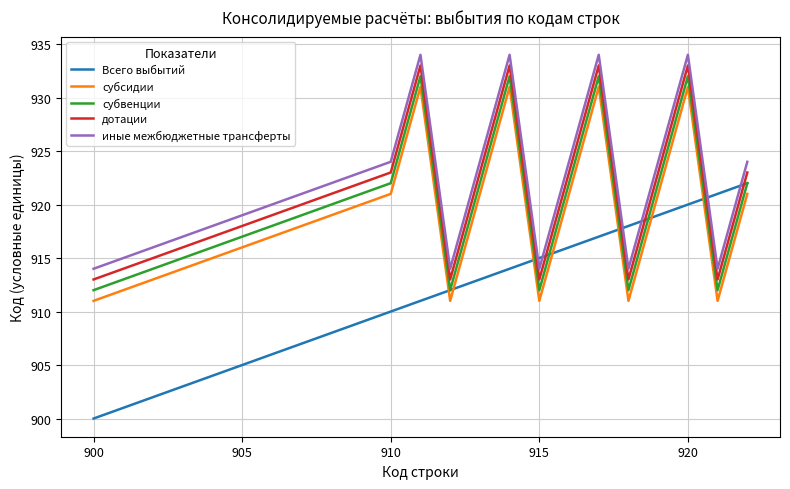

What is the smallest value displayed?

900